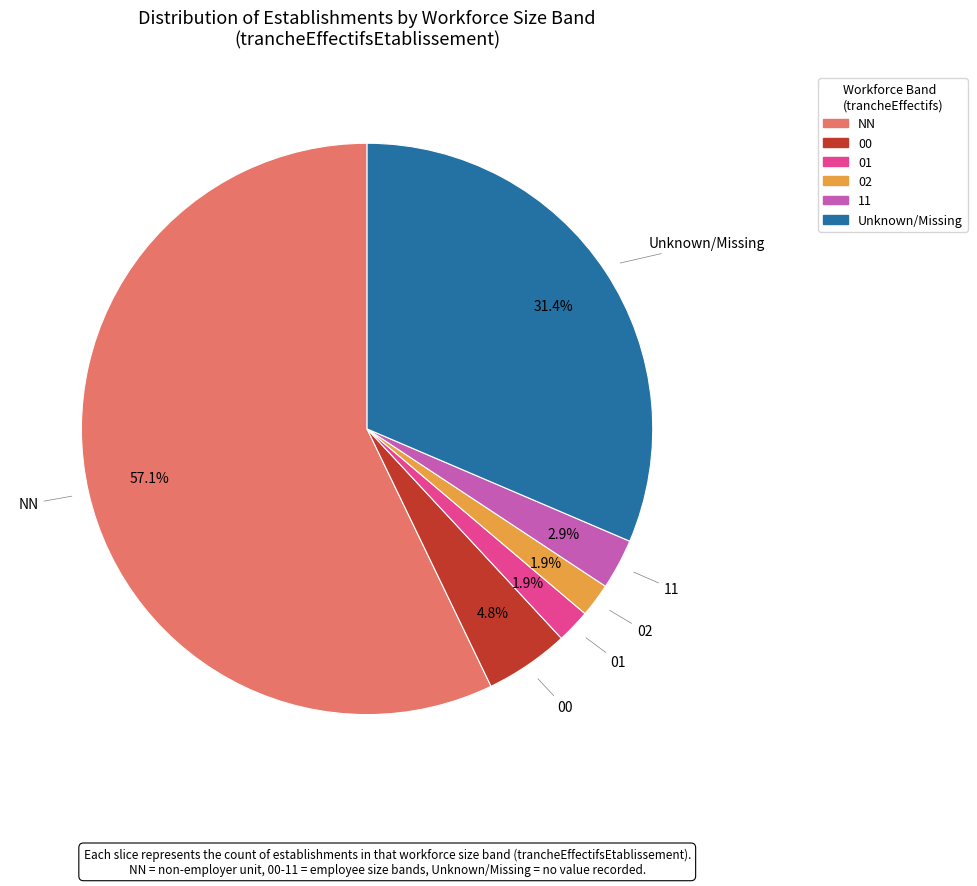

Is there a majority slice in this chart?

Yes